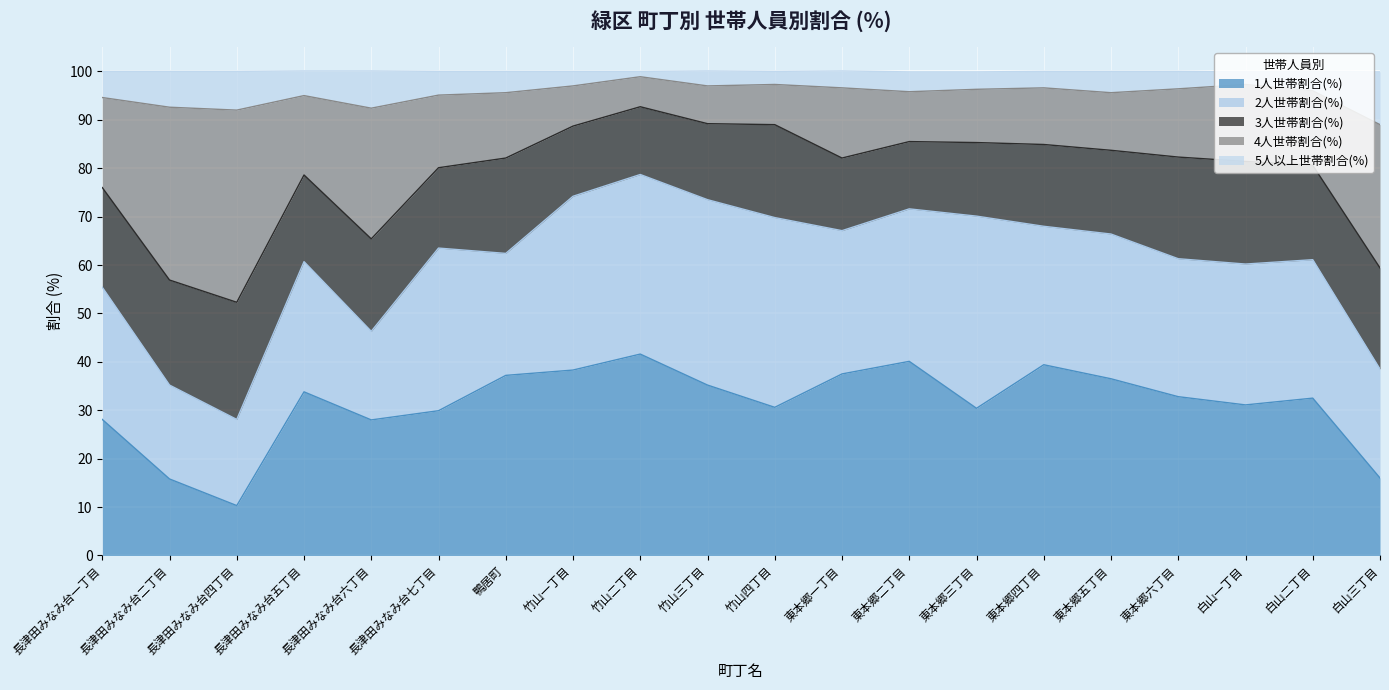

The value of 4人世帯割合(%) at 竹山四丁目 is 123.6. True or false?

False